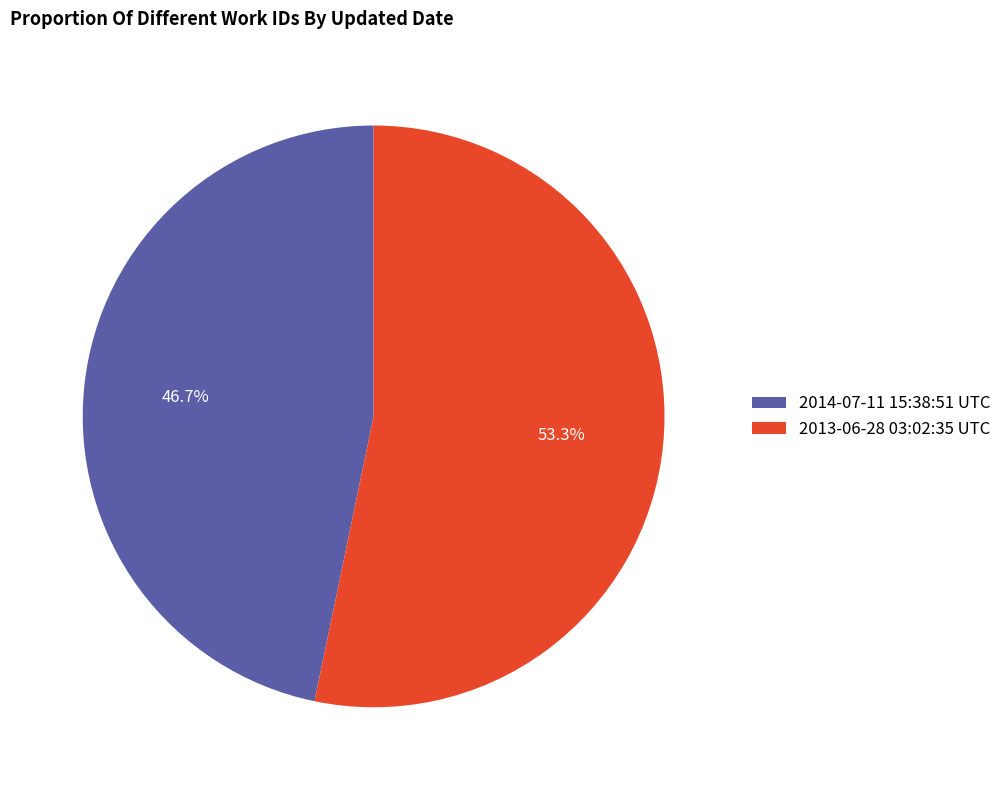

Is there any slice that represents more than half of the pie?

Yes